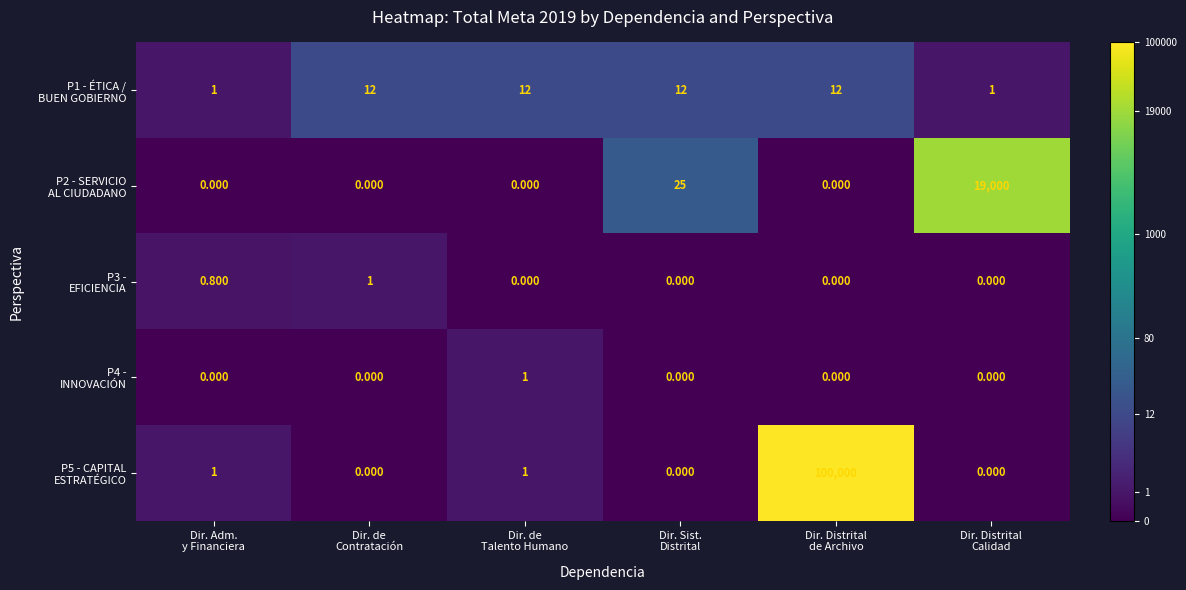

What is the total value across all series at Dir. de
Contratación?

13.0